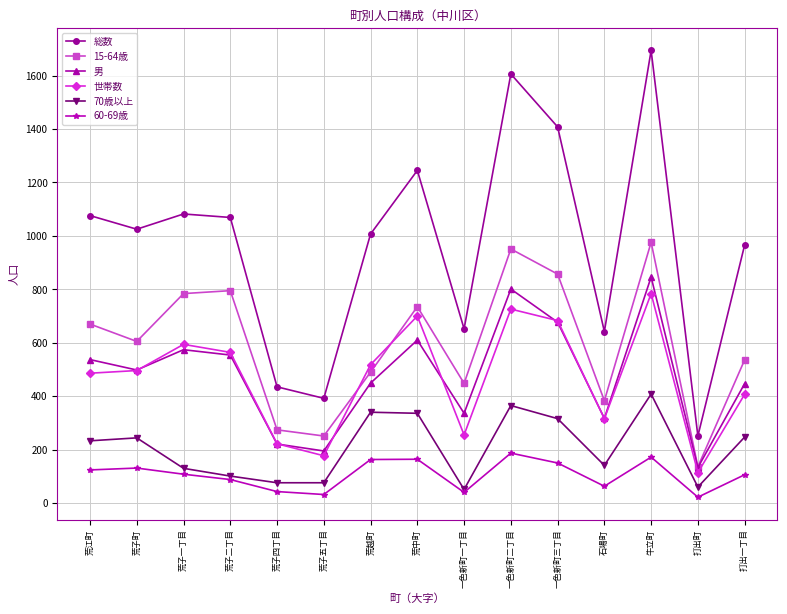

Is it true that 男 equals 449 at 荒越町?

True